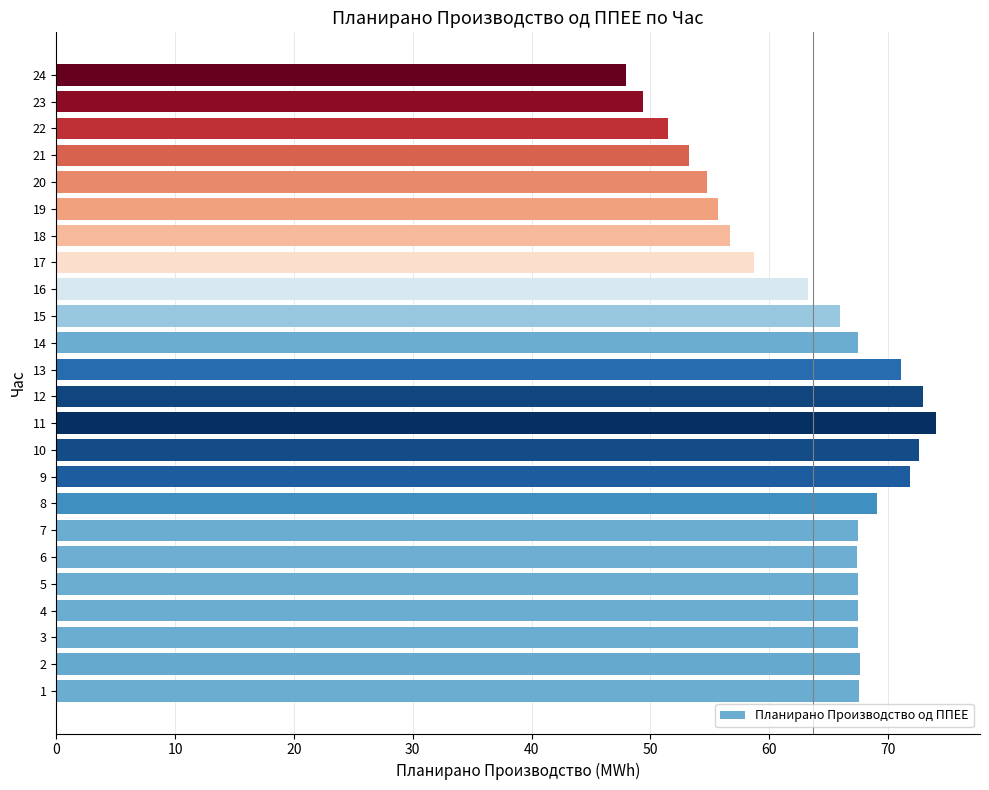

What is the minimum value shown in the chart?

48.0